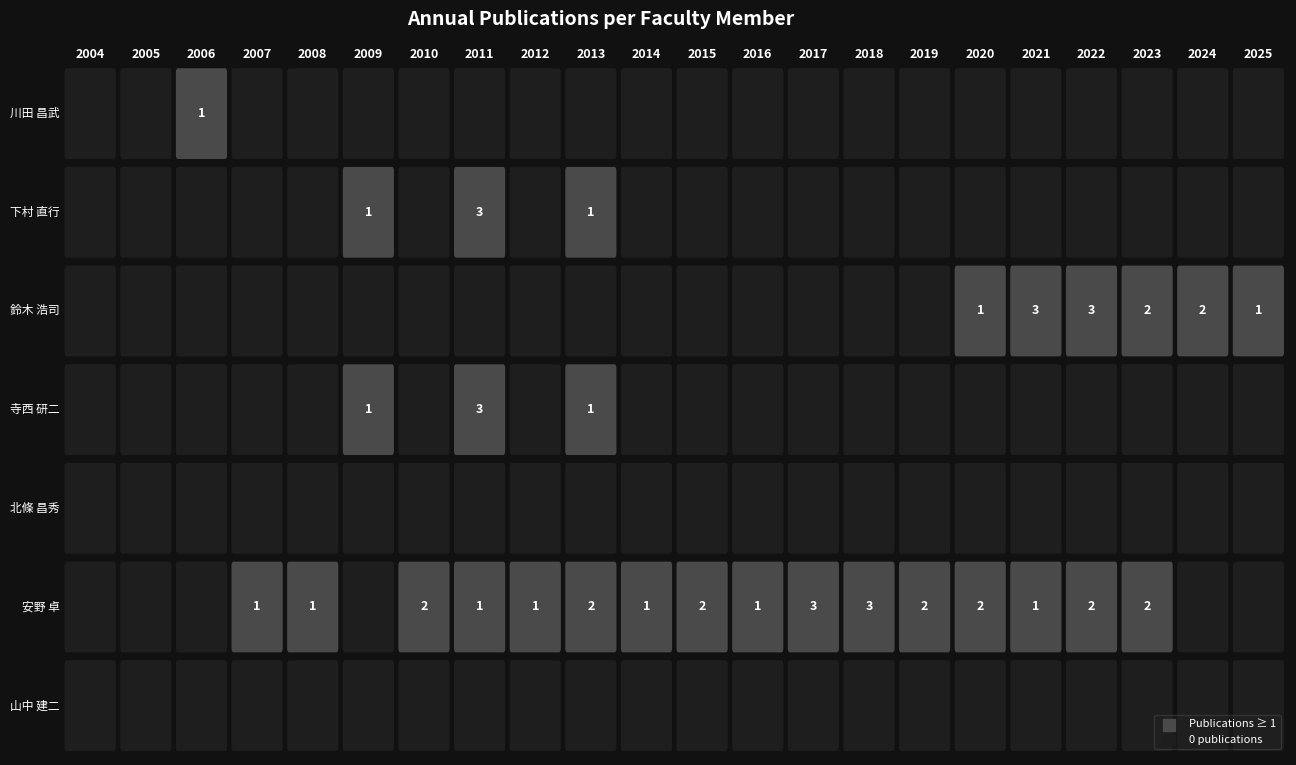

What is the maximum value shown in the chart?

3